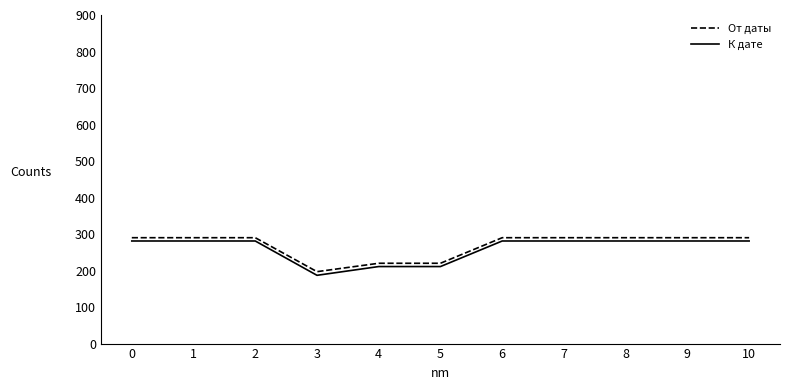

What is the total value across all series at 8?

571